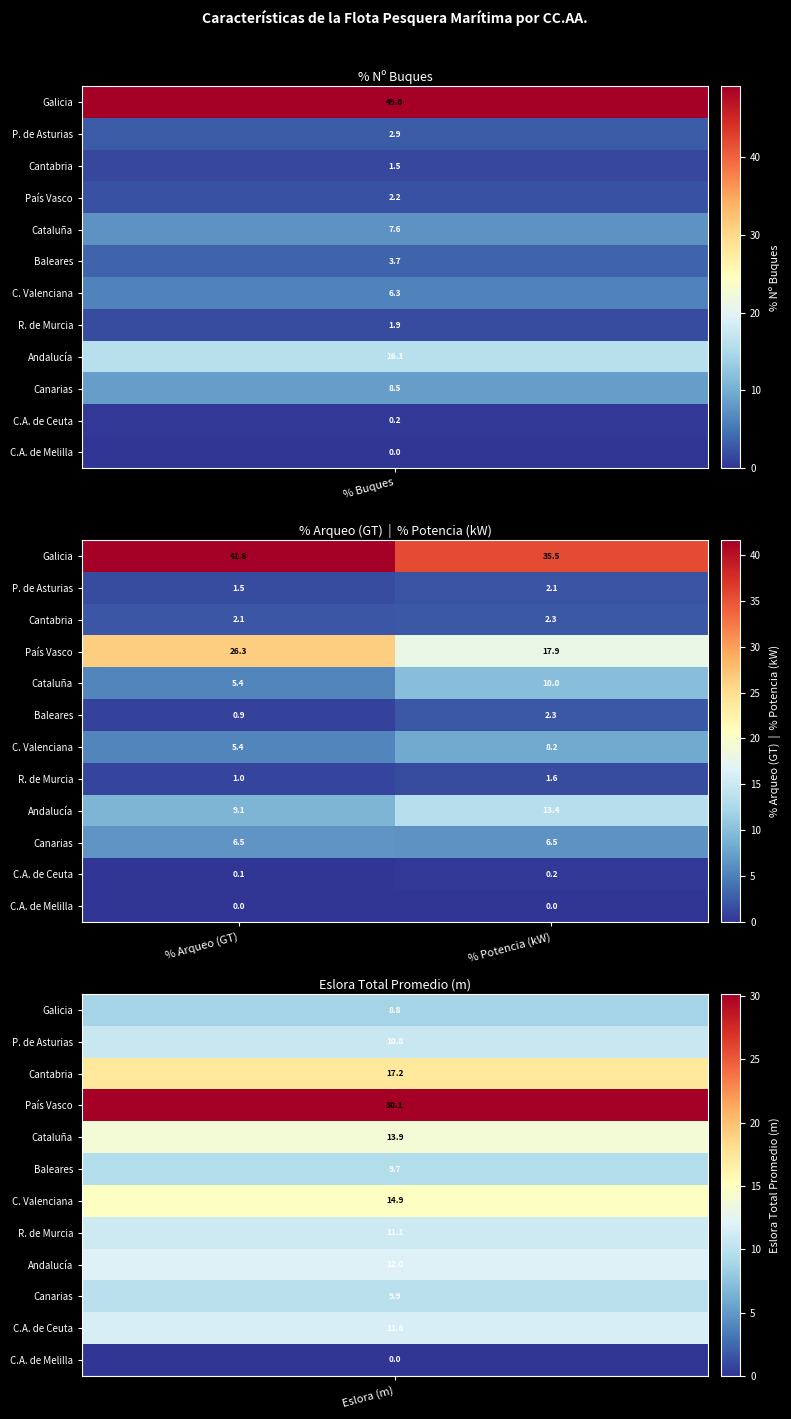

The Andalucía series shows 2.3 at % Arqueo (GT). True or false?

False